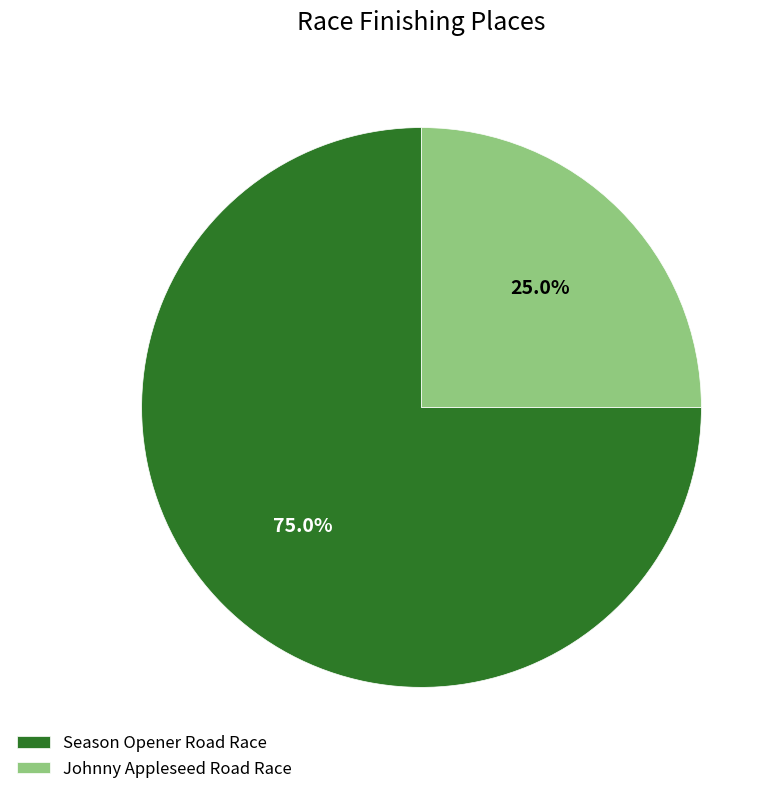

How many segments does this pie chart have?

2